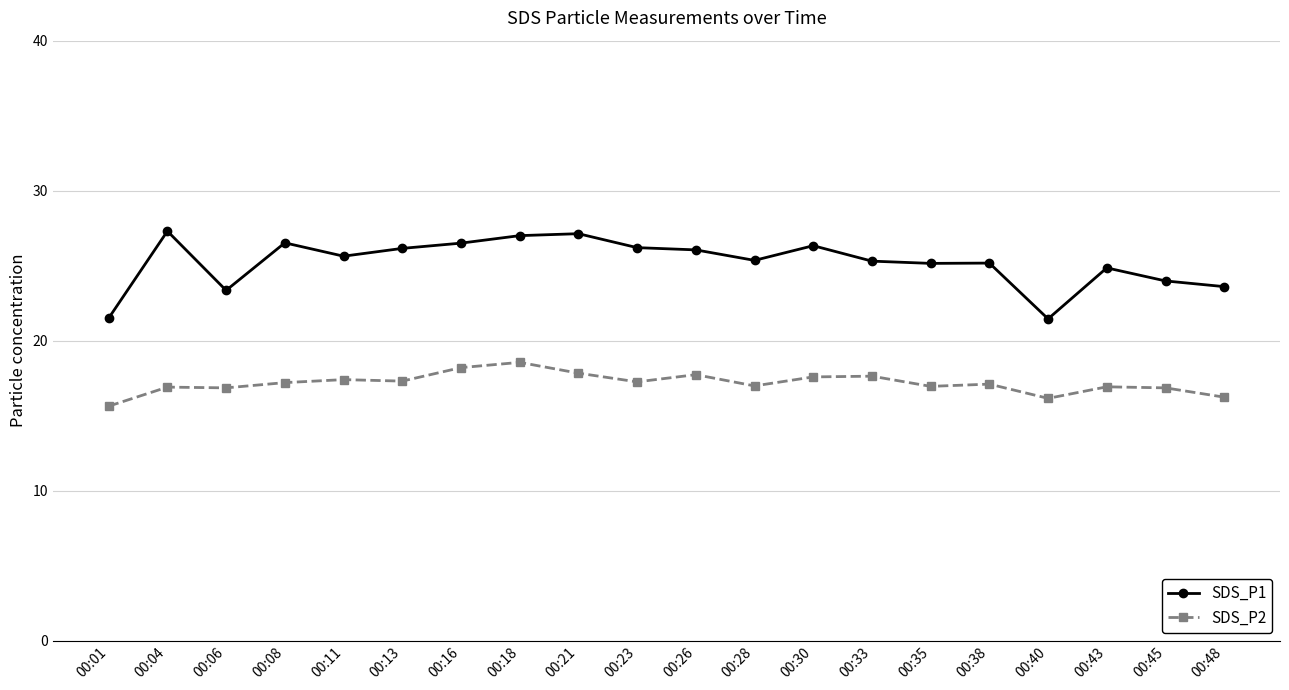

True or false: SDS_P2 and SDS_P1 cross at least once.

False